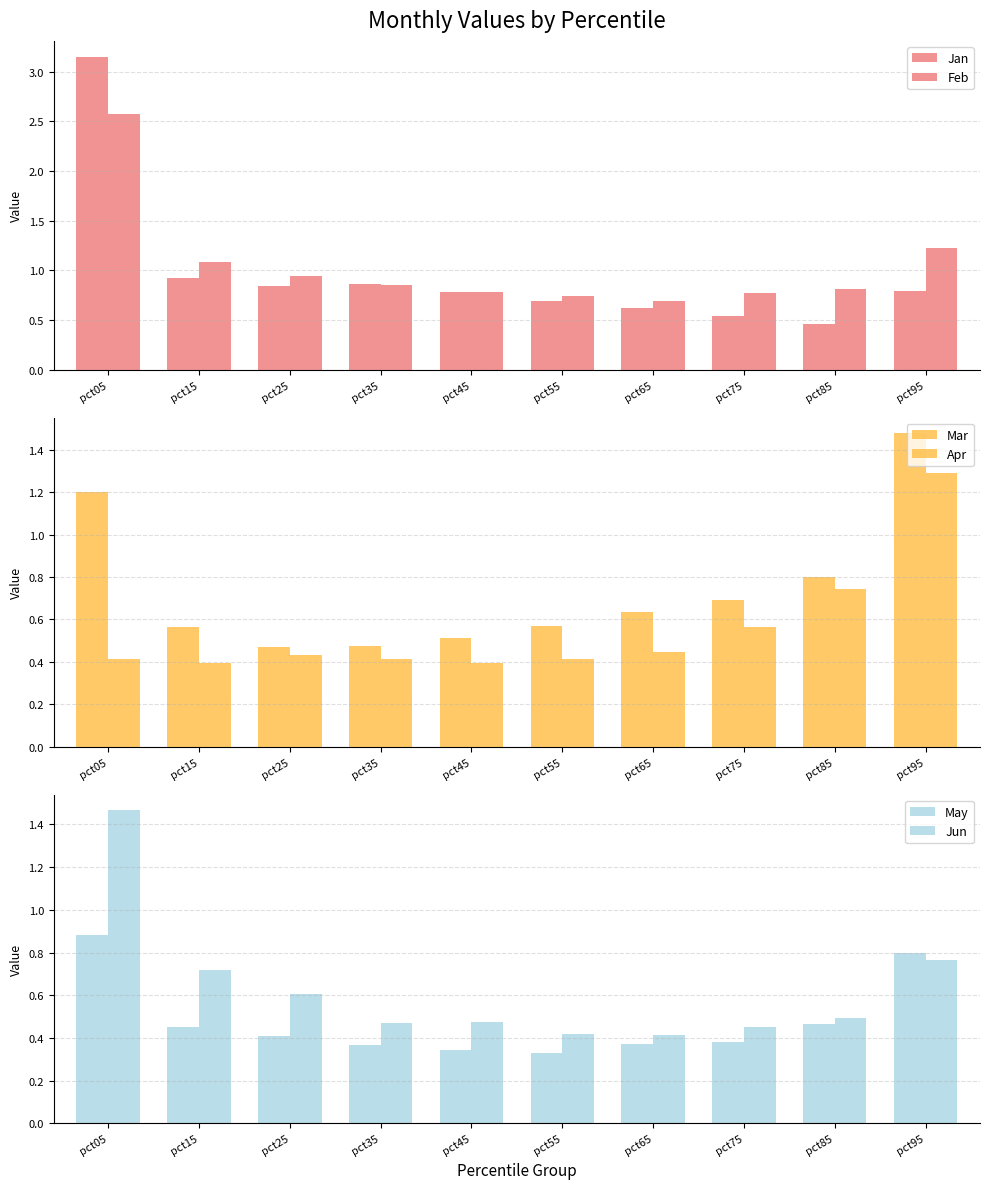

What are all the series names shown in the legend?

Jan, Feb, Mar, Apr, May, Jun